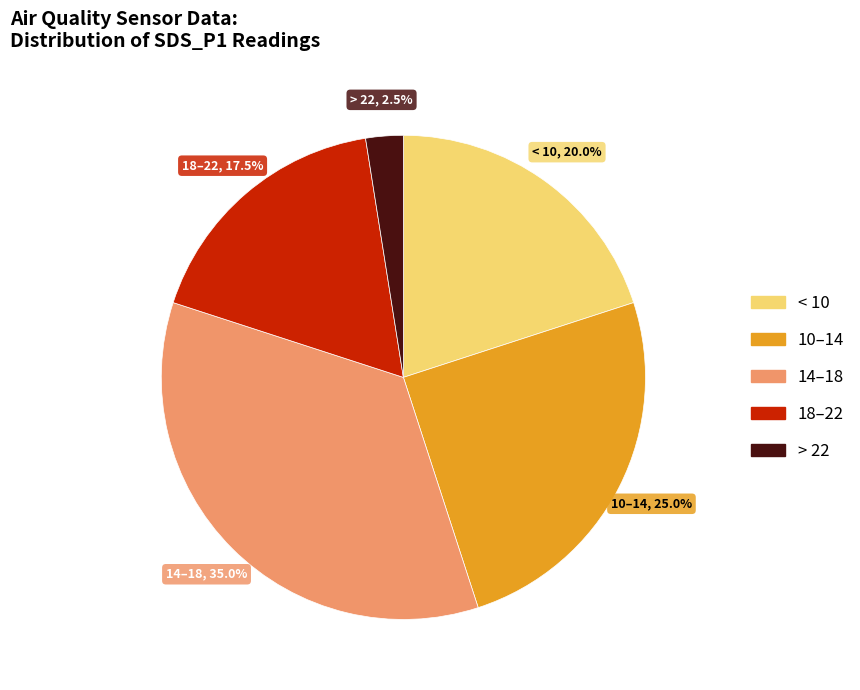

Which has a higher value, > 22 or < 10?

< 10